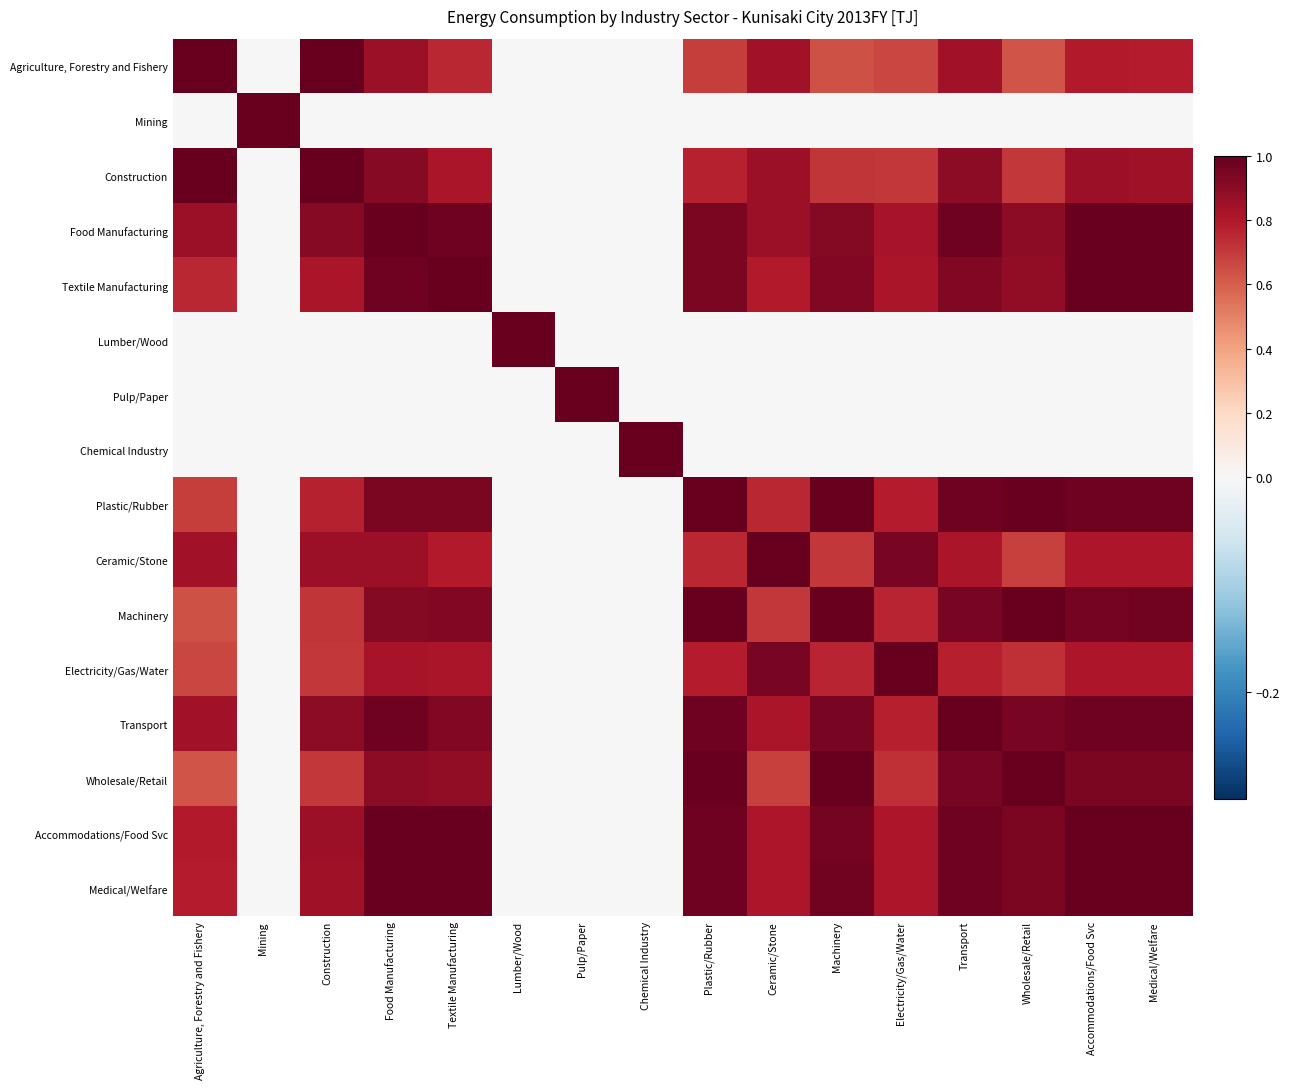

At which category is the sum across all series the highest?

Food Manufacturing